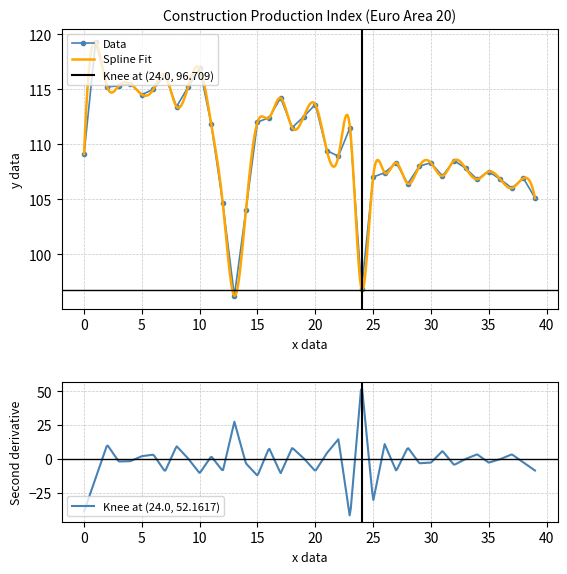

What is the difference between the maximum and minimum values?

23.1